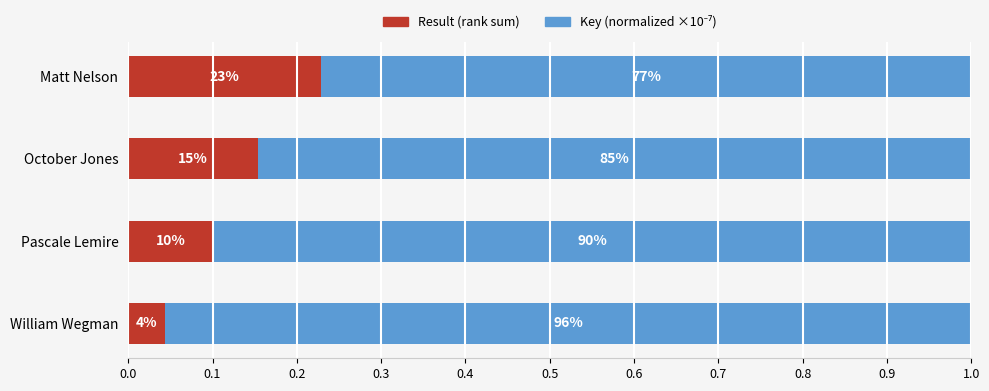

How many groups of bars are there?

4